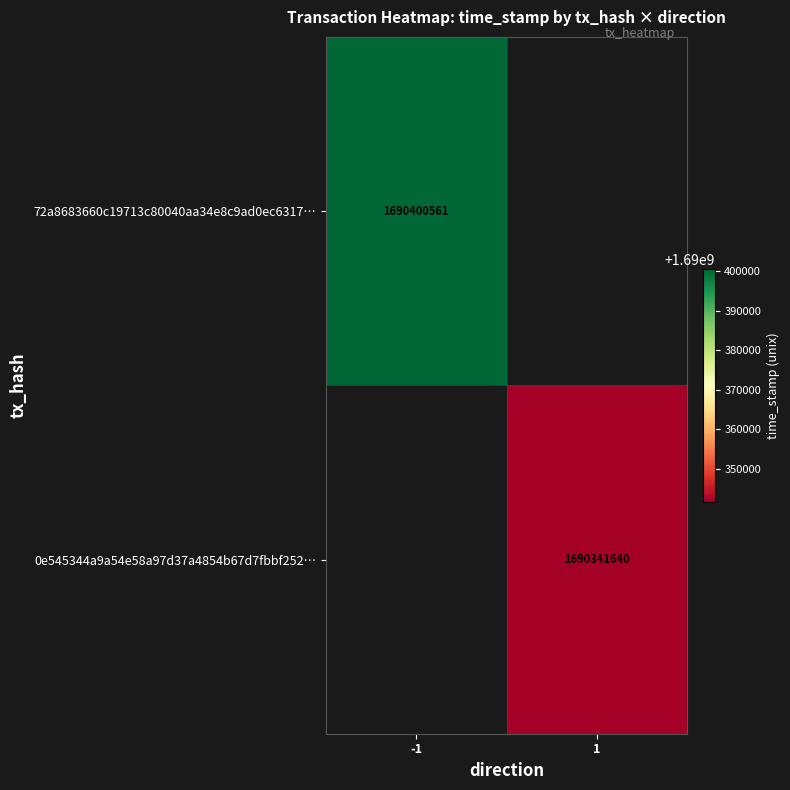

The 72a8683660c19713c80040aa34e8c9ad0ec6317… series shows 949771625 at -1. True or false?

False